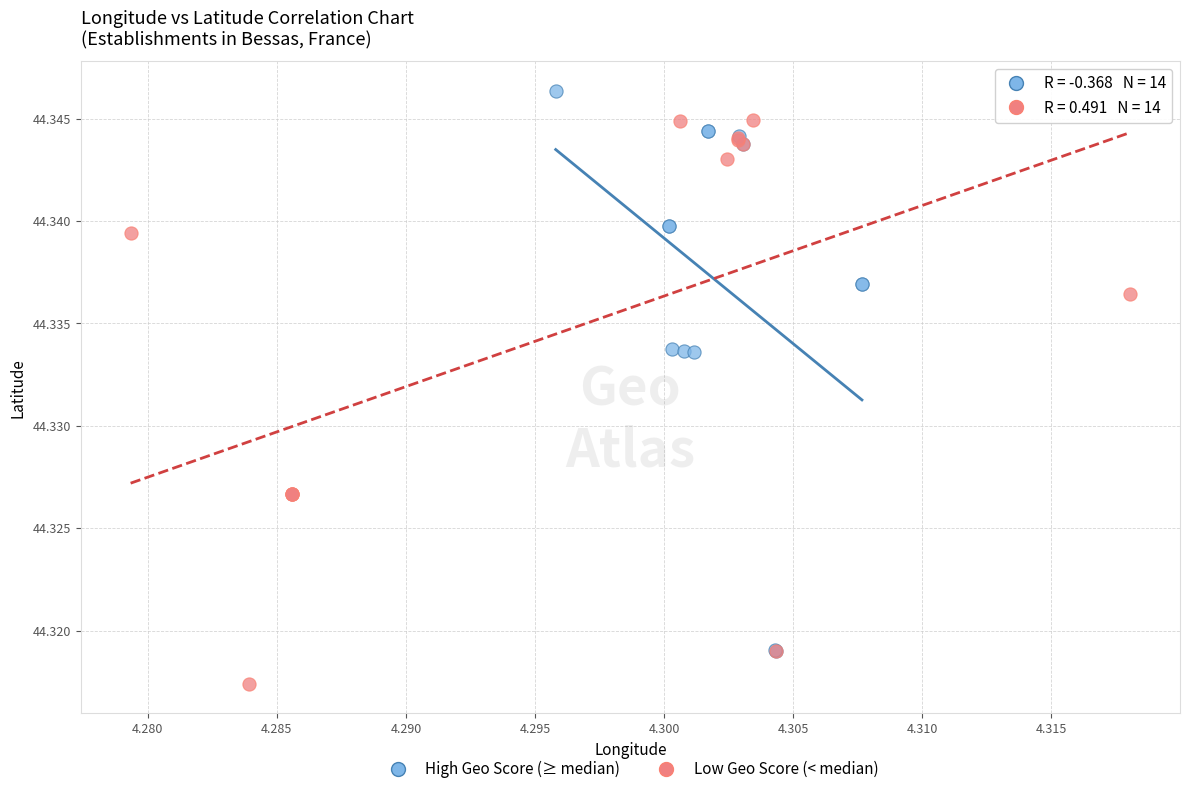

Which series contains the lowest Y value?

Low Geo Score (< median)